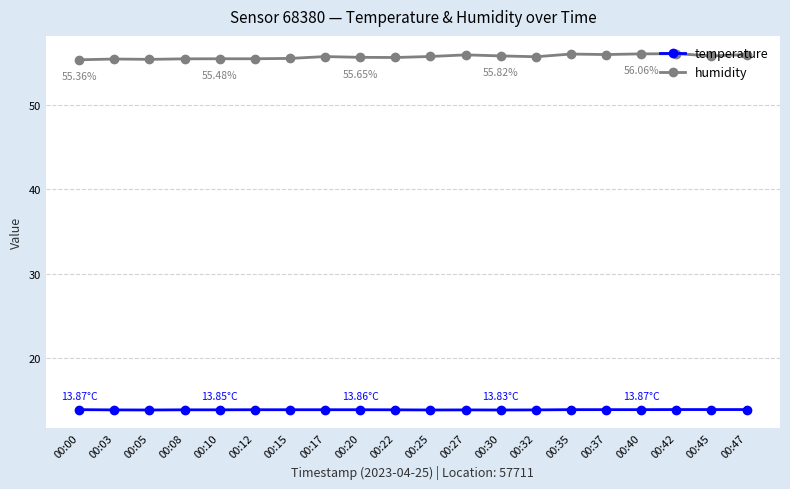

What is the sum of all temperature values?

277.1